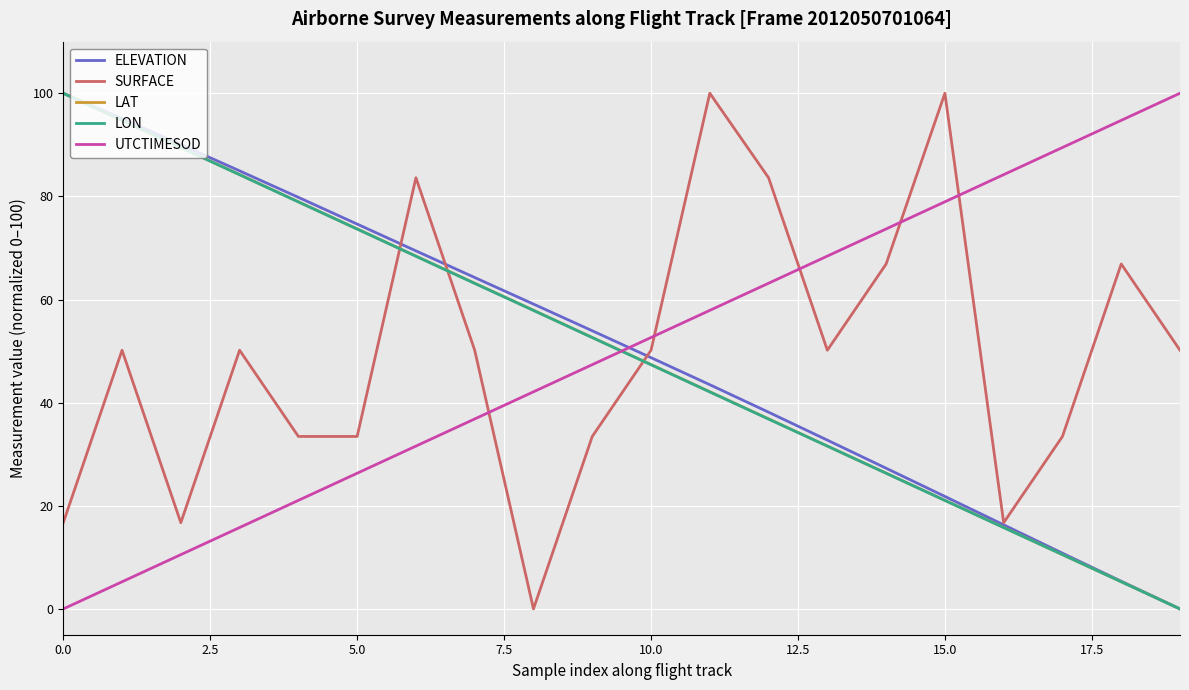

True or false: UTCTIMESOD and ELEVATION intersect in this chart.

True